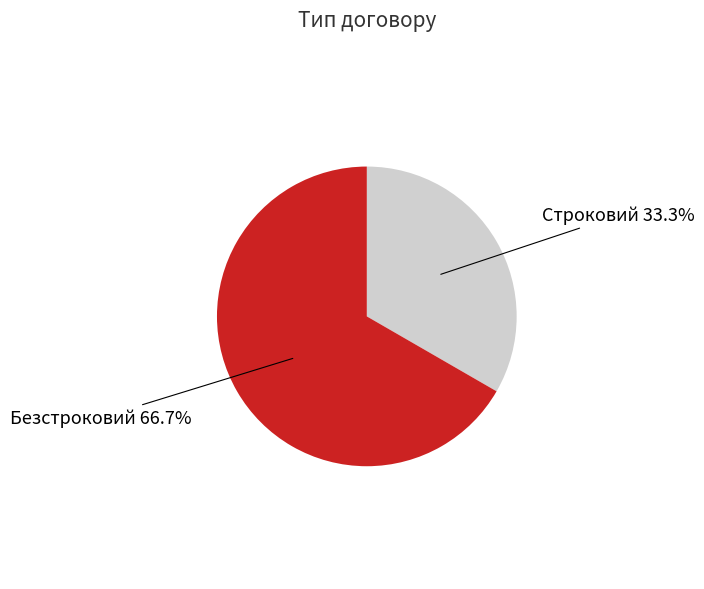

Is there any slice that represents more than half of the pie?

Yes